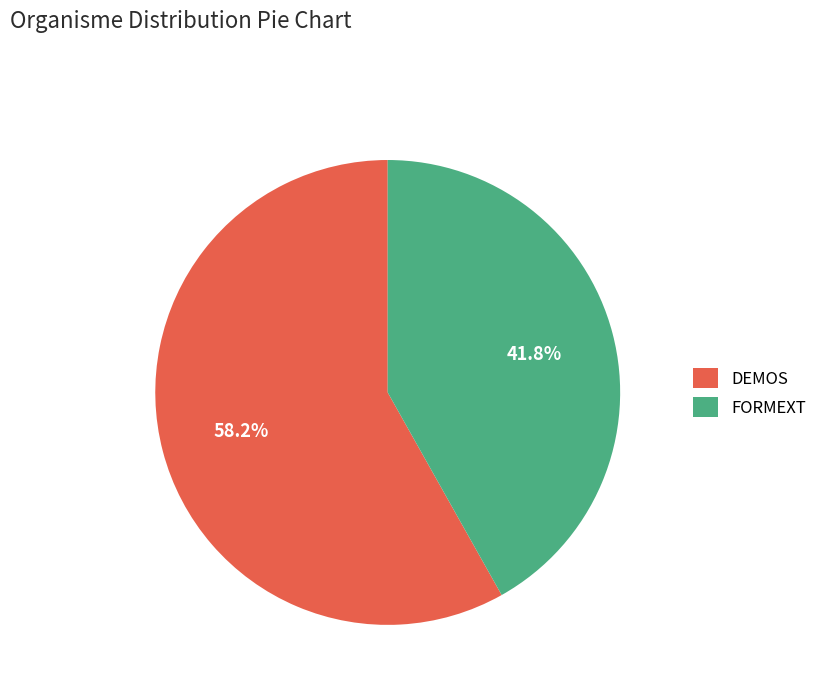

To the nearest percent, what is the difference between the FORMEXT and DEMOS slice percentages?

16%